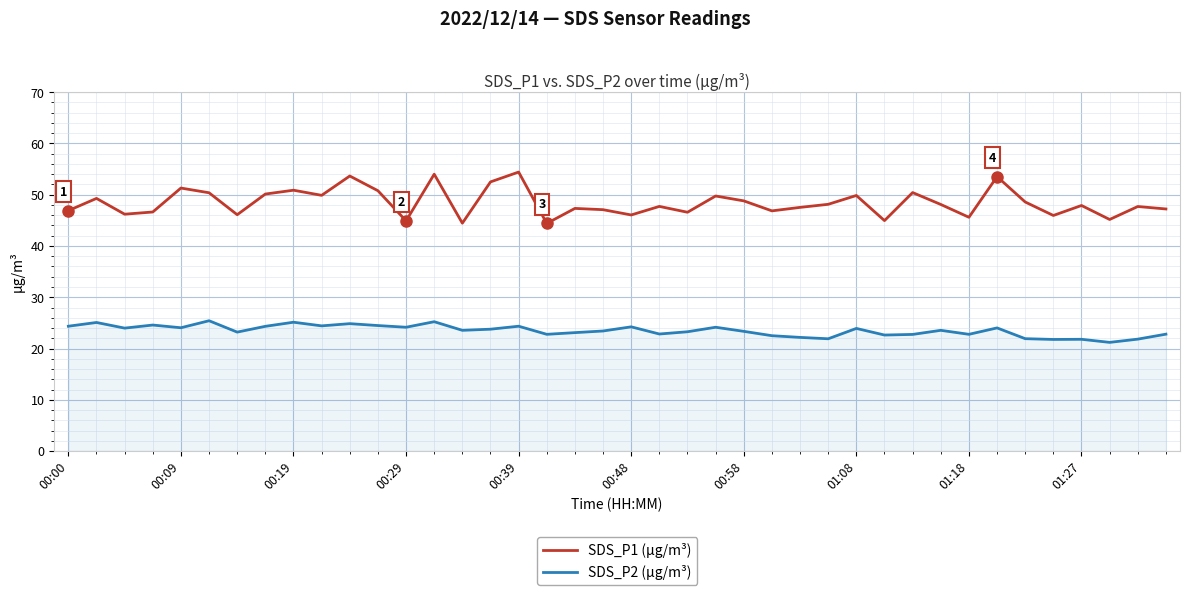

What is the maximum value shown in the chart?

54.4